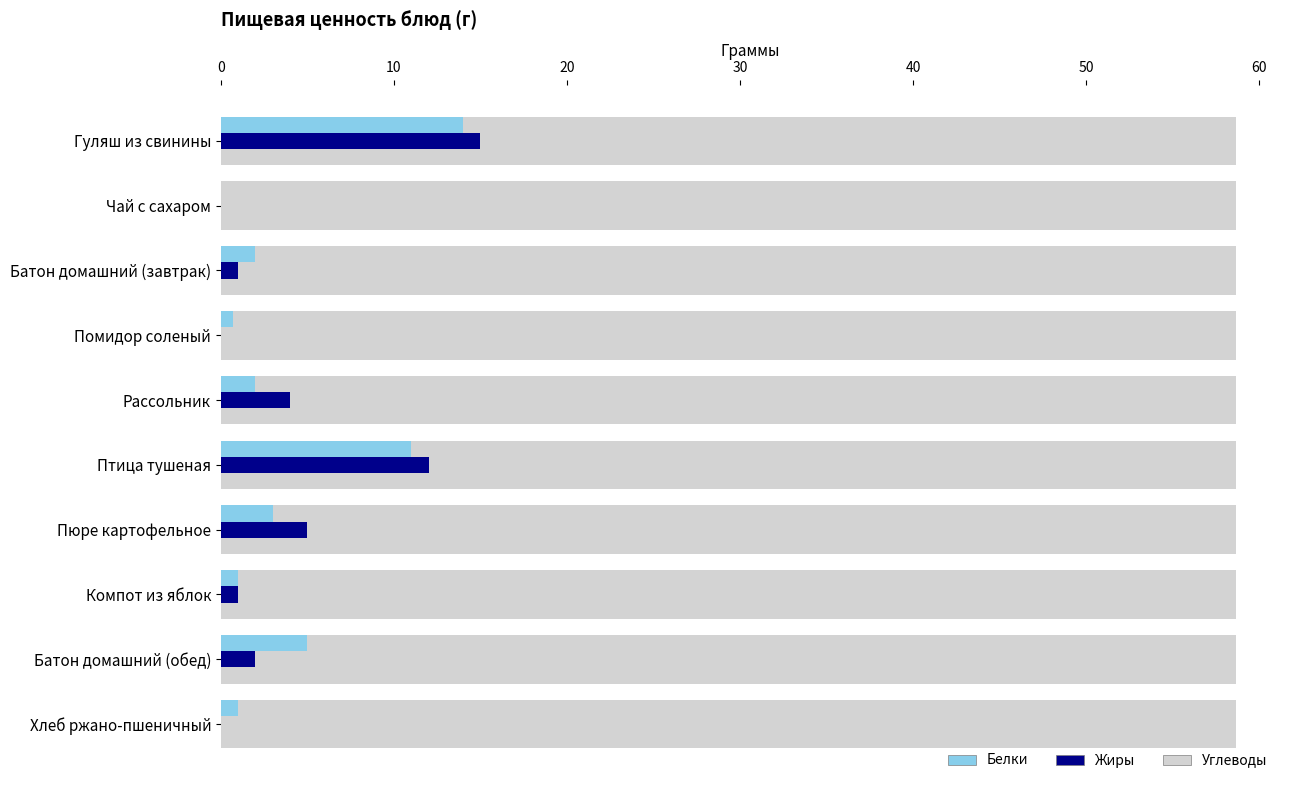

What is the difference between the second highest and minimum values in the Белки series?

11.0